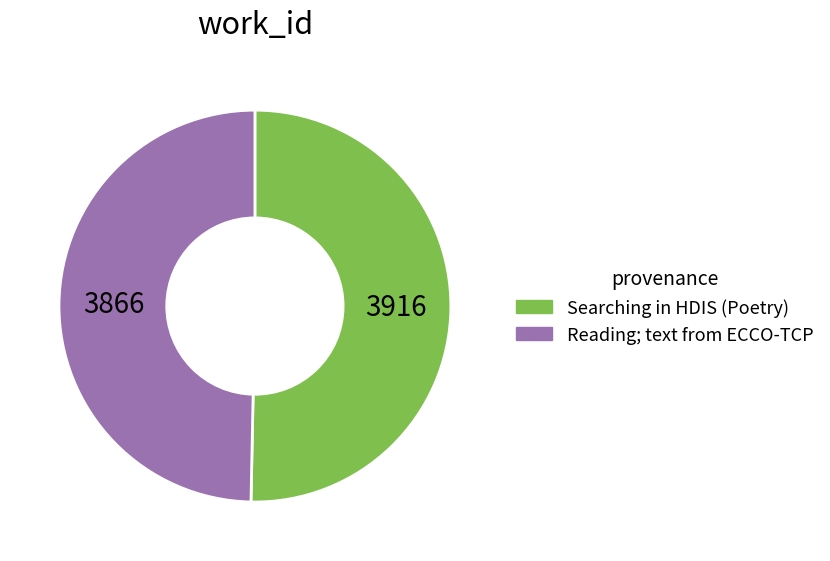

What is the smallest slice in the pie chart?

Reading; text from ECCO-TCP